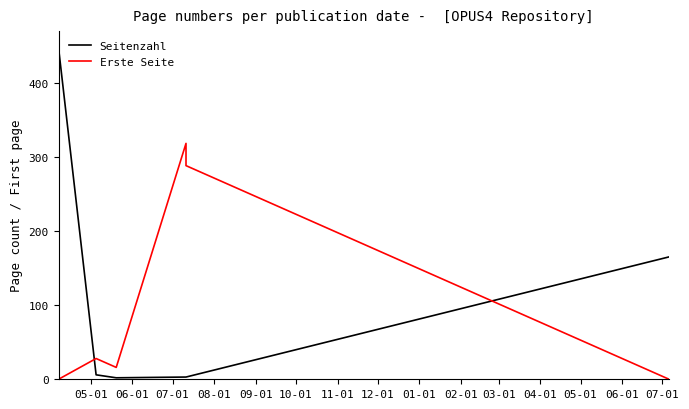

The Seitenzahl series shows 4 at 08-01. True or false?

False